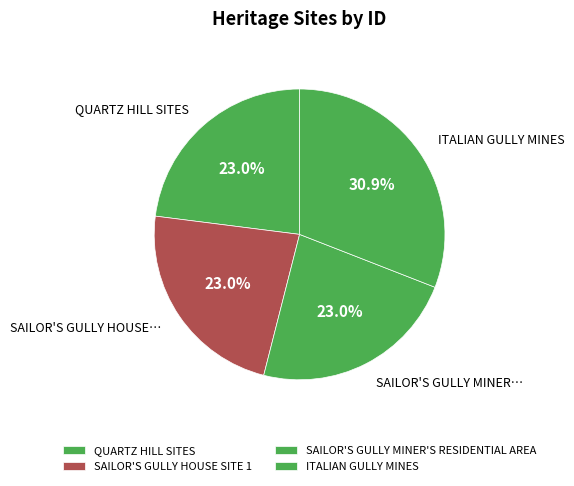

How many segments does this pie chart have?

4